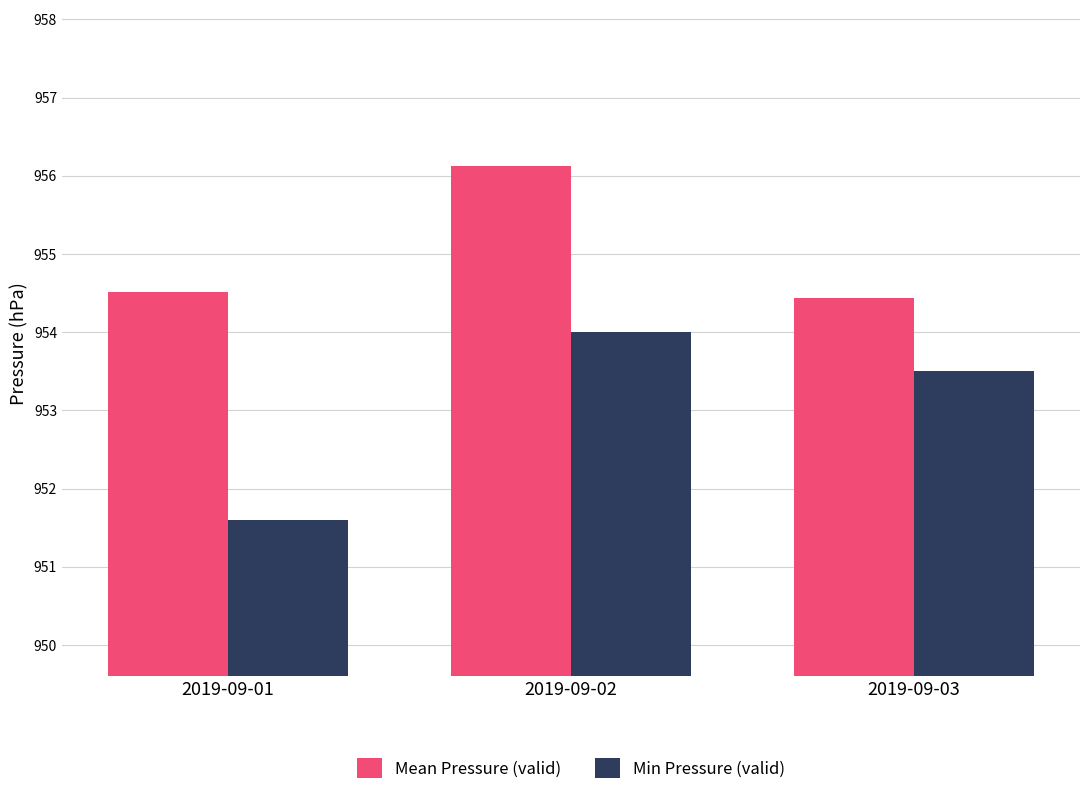

List the labels in order of Min Pressure (valid) value, smallest first.

2019-09-01, 2019-09-03, 2019-09-02